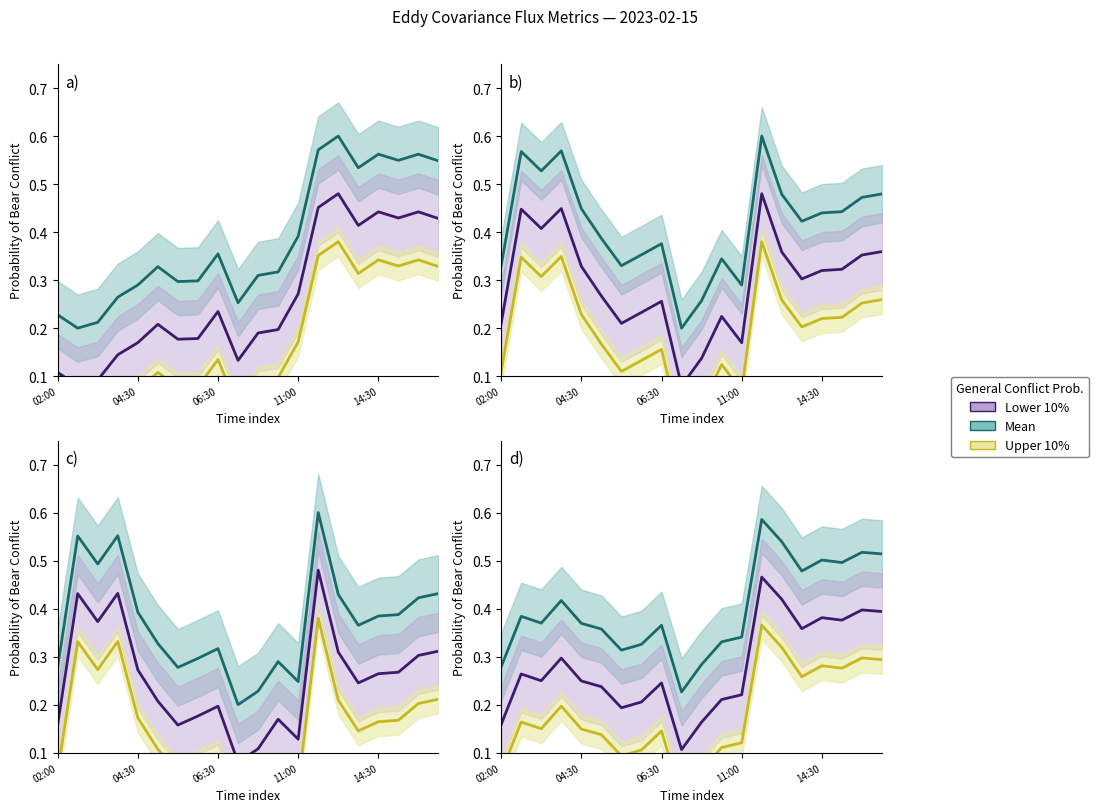

The value of Upper 10% at 14:30 is 0.1. True or false?

False